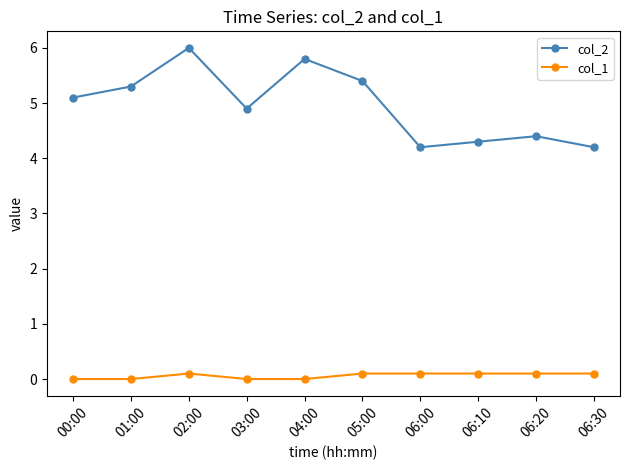

At 06:20, list the series in order from largest to smallest.

col_2, col_1